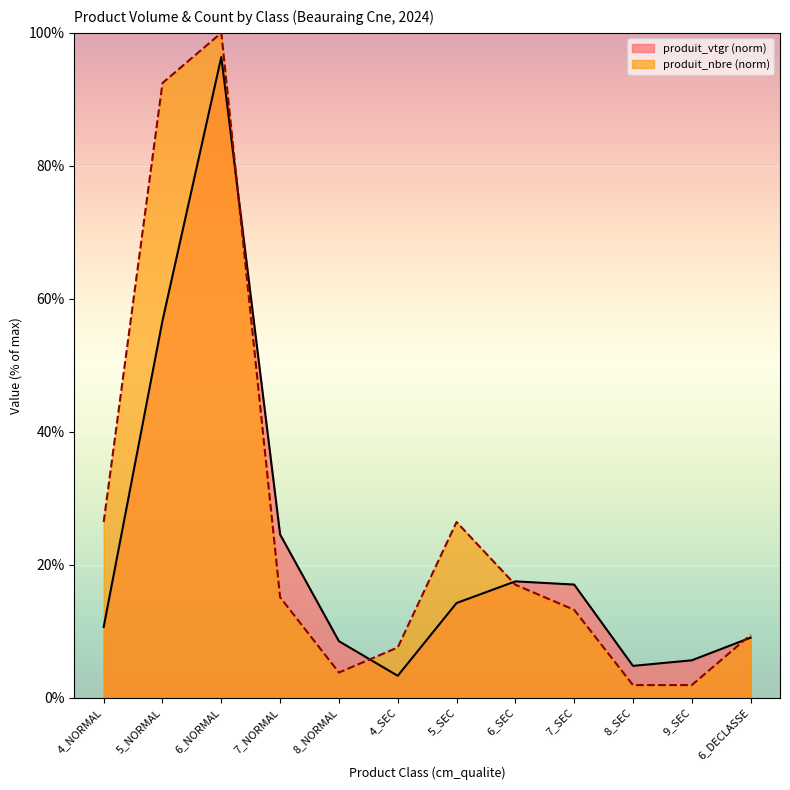

In produit_nbre, how many points are higher than both neighbors (excluding endpoints)?

2